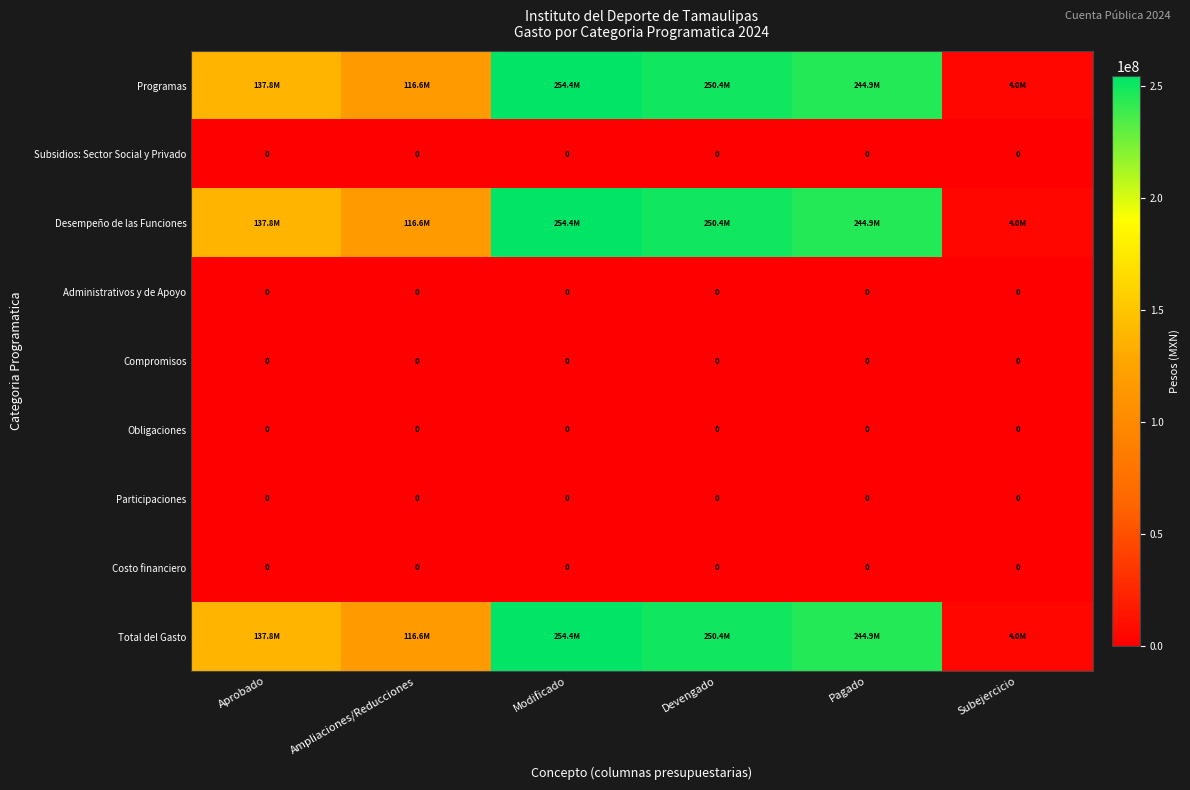

What is the difference between the highest and lowest values at Modificado?

254427586